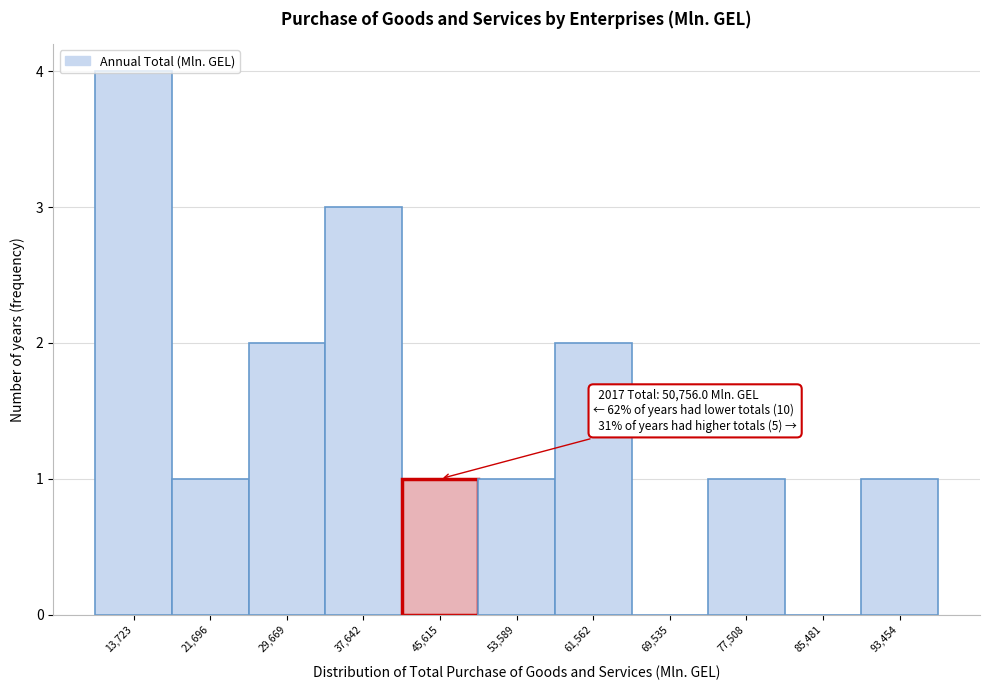

What is the sum of the values at 29,669 and 93,454?

3